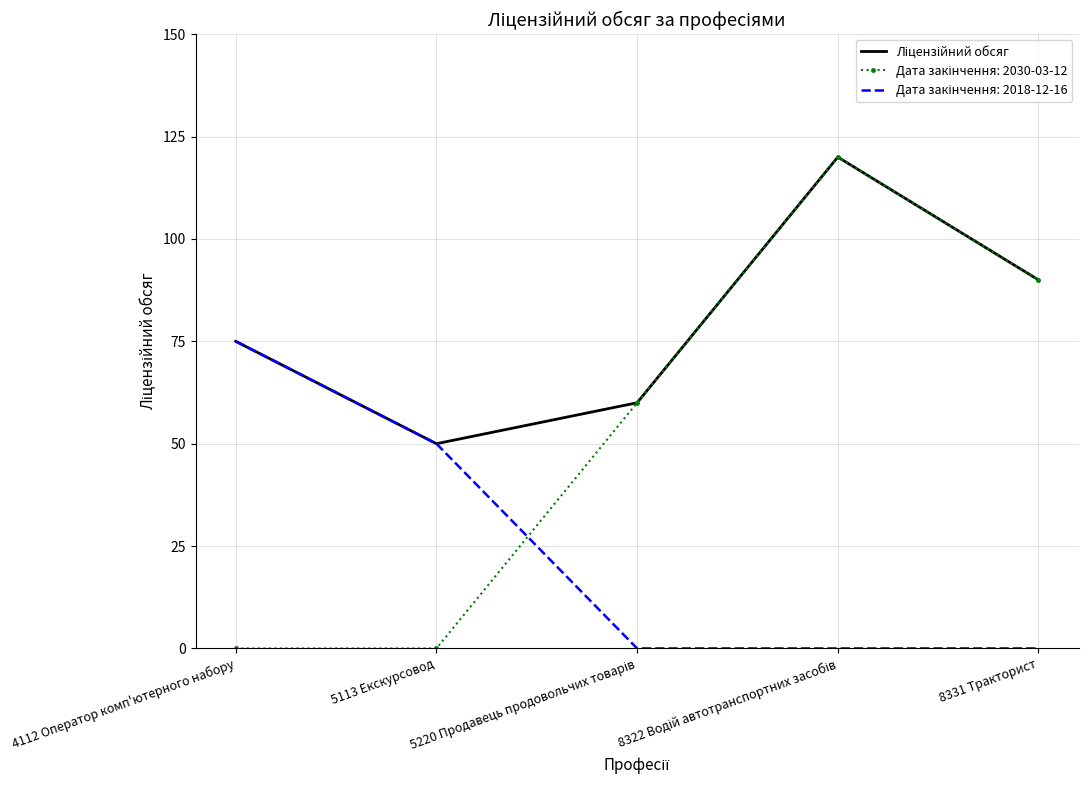

Is this an area chart (filled region under the line)?

No